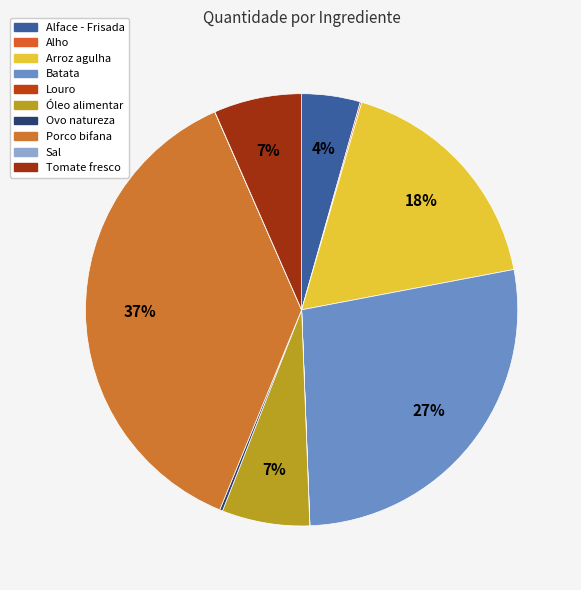

Rank the categories by value from highest to lowest.

Porco bifana, Batata, Arroz agulha, Óleo alimentar, Tomate fresco, Alface - Frisada, Ovo natureza, Alho, Louro, Sal